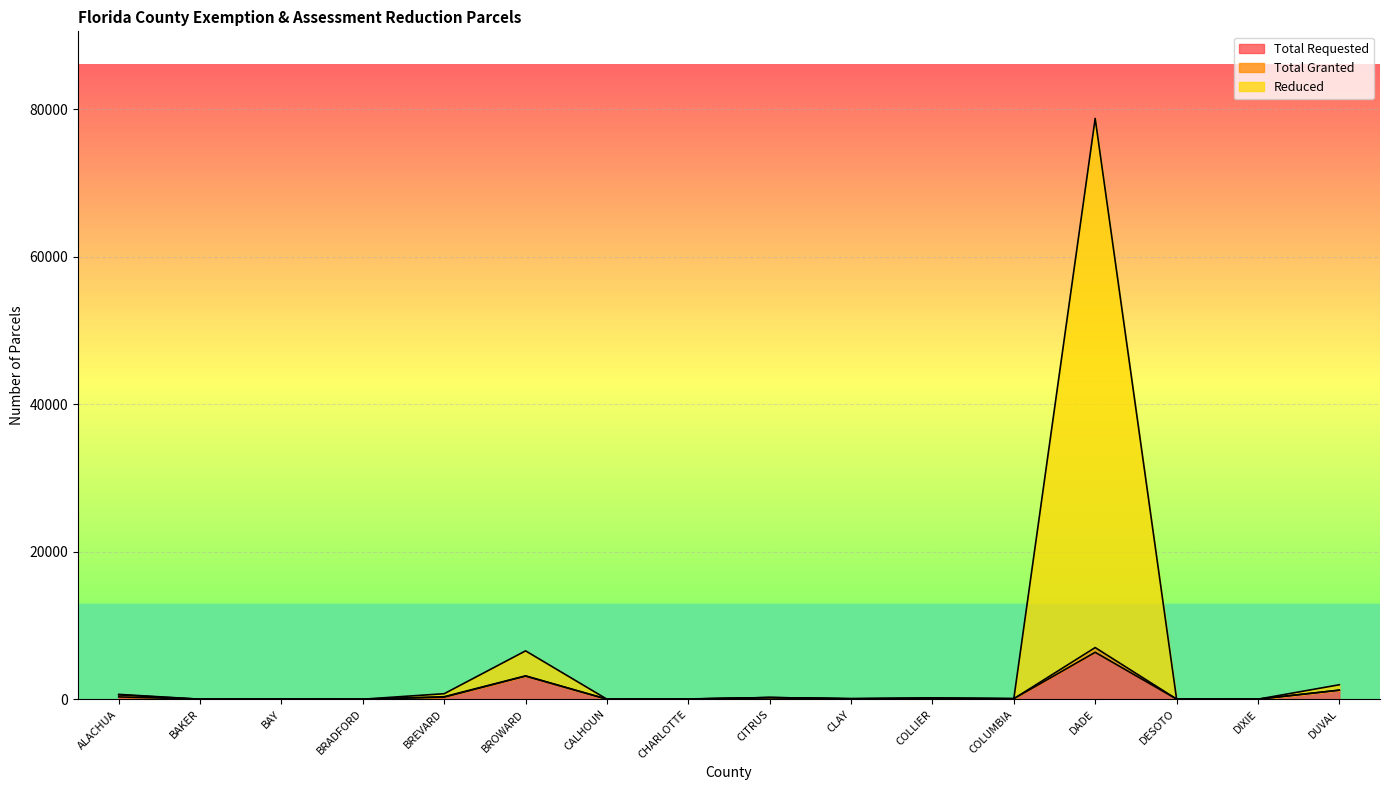

Which series has the largest range (max minus min)?

Reduced